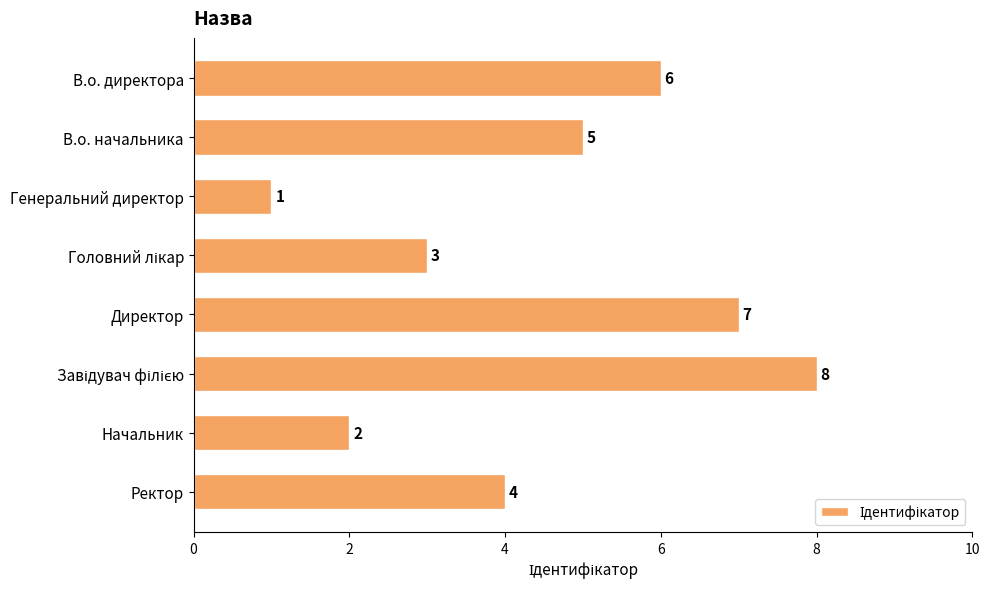

What is the ratio of the value at Начальник to the value at Генеральний директор?

2.0